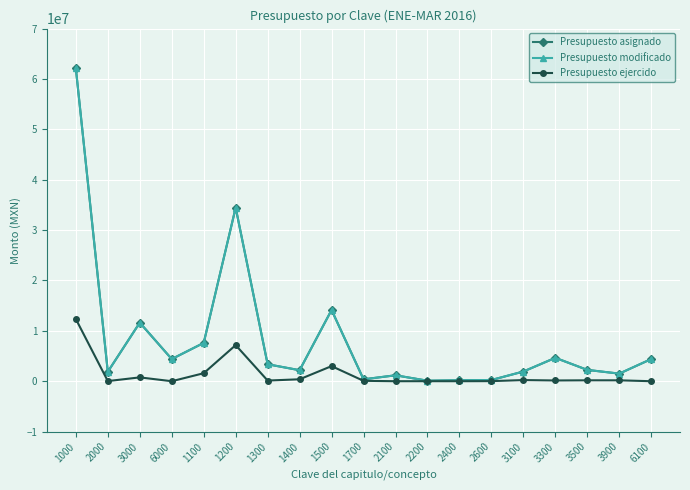

Does the chart display data point markers on the line(s)?

Yes